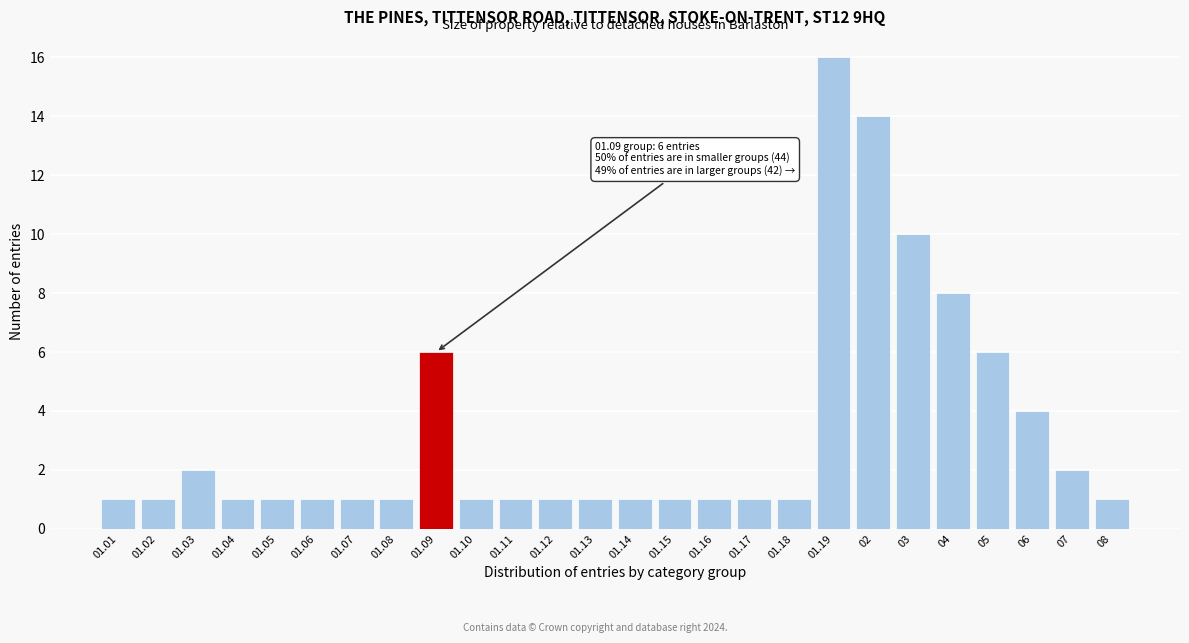

Reading left to right, what are all the values shown in this chart?

1	1	2	1	1	1	1	1	6	1	1	1	1	1	1	1	1	1	16	14	10	8	6	4	2	1